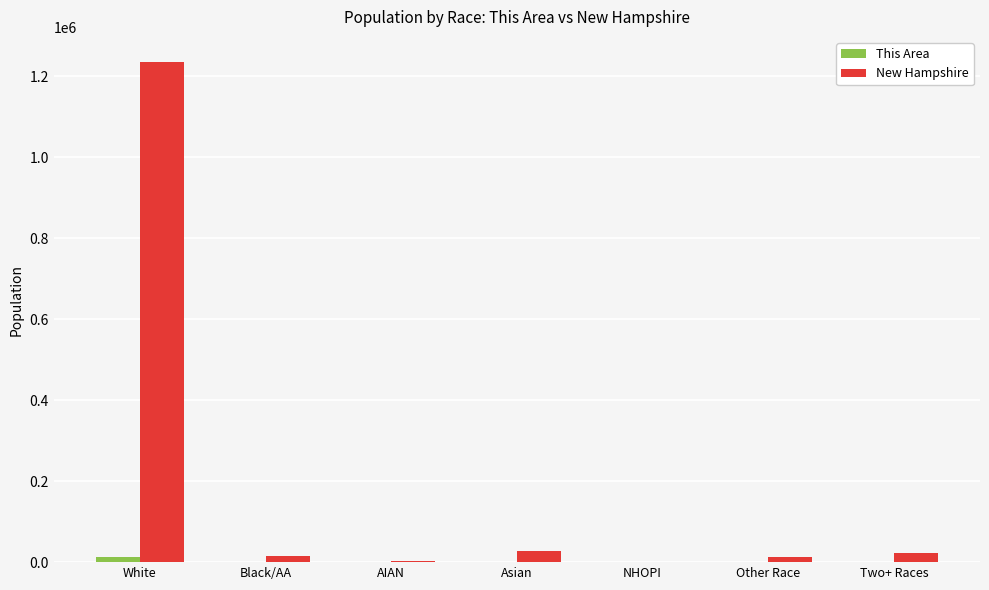

What is the spread (max minus min) of values at AIAN?

3140